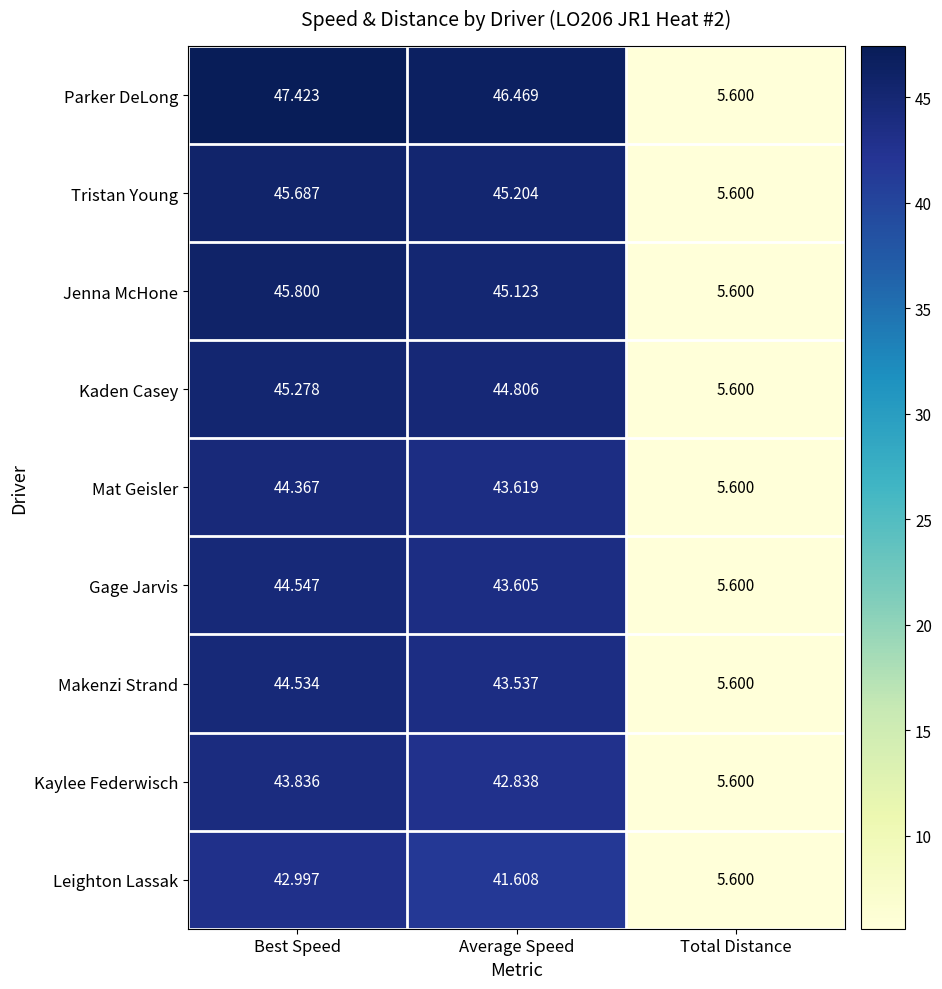

At Best Speed, list the series in order from largest to smallest.

Parker DeLong, Jenna McHone, Tristan Young, Kaden Casey, Gage Jarvis, Makenzi Strand, Mat Geisler, Kaylee Federwisch, Leighton Lassak